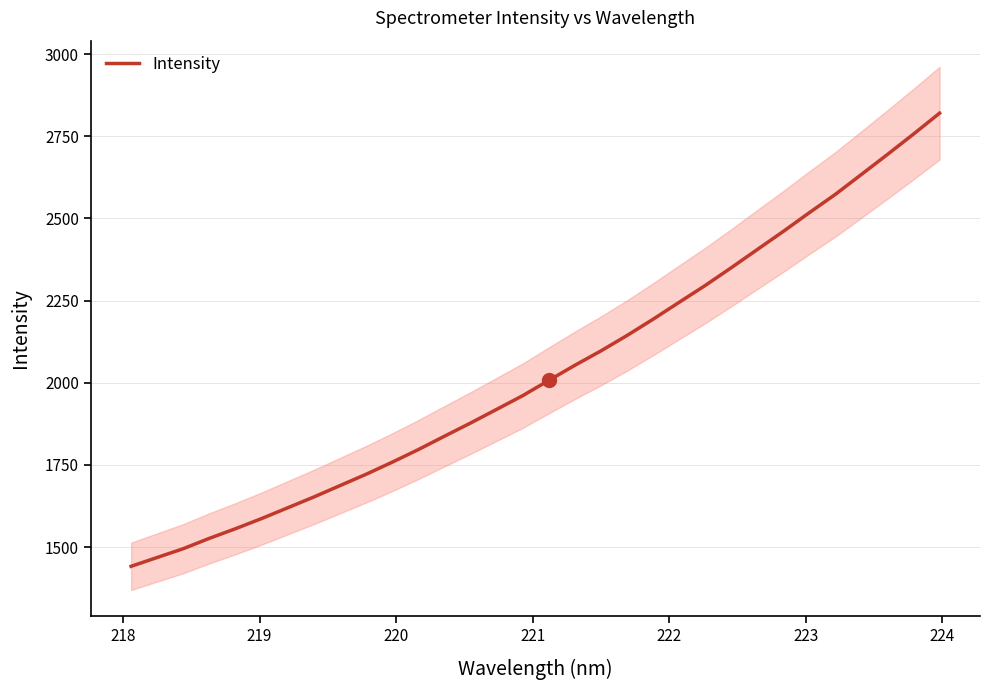

How many data points are less than 2006?

16